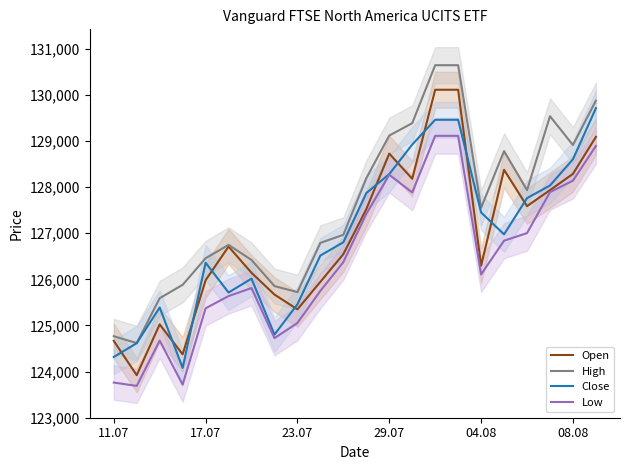

What is the highest value of the Open series?

130110